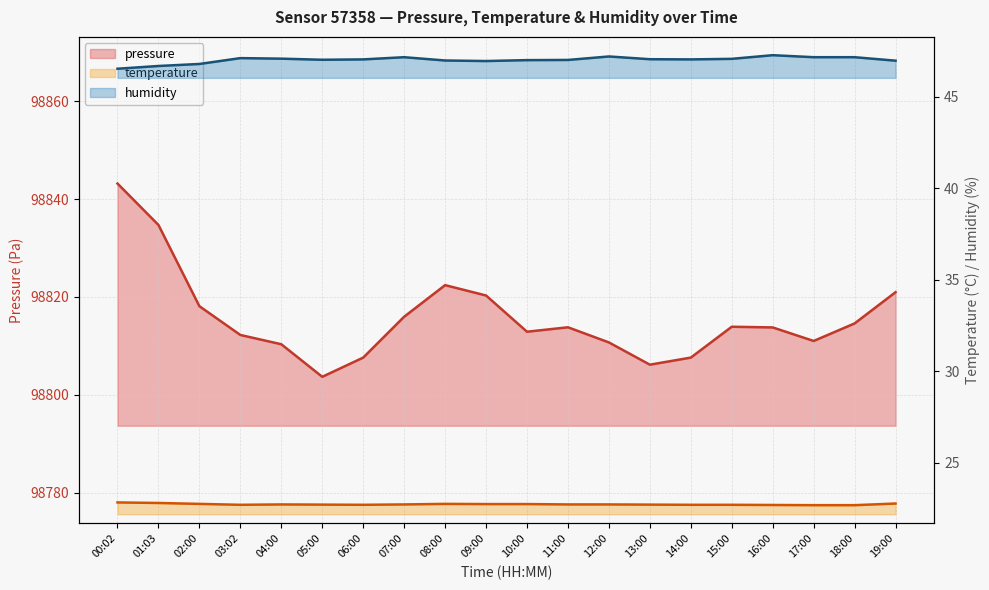

The temperature series shows 22.7 at 11:00. True or false?

True